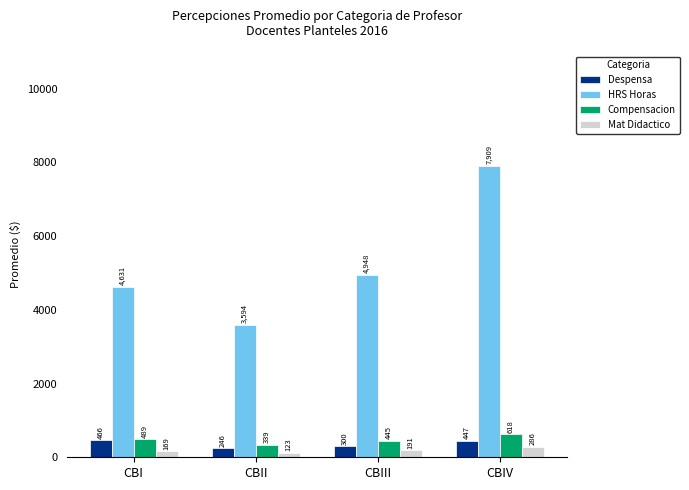

Which series has the largest total across all categories?

HRS Horas